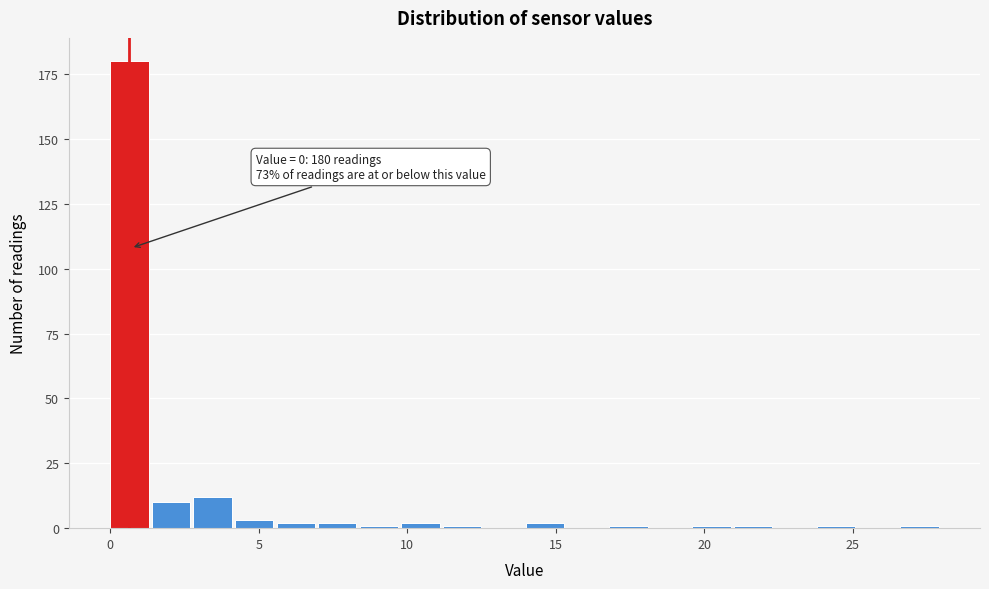

Read against the x-axis, roughly where is the centre of the tallest bar?

0.5